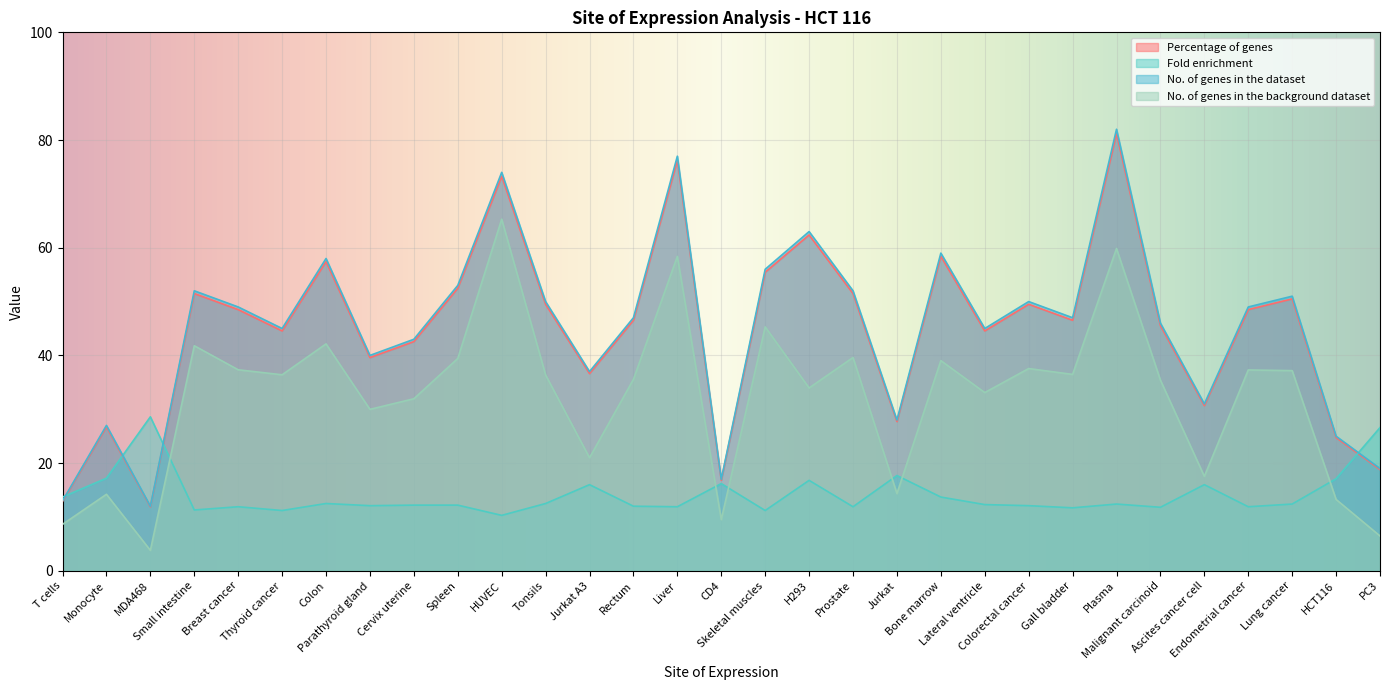

Between which two adjacent categories do No. of genes in the background dataset and Fold enrichment first intersect?

MDA468 and Small intestine